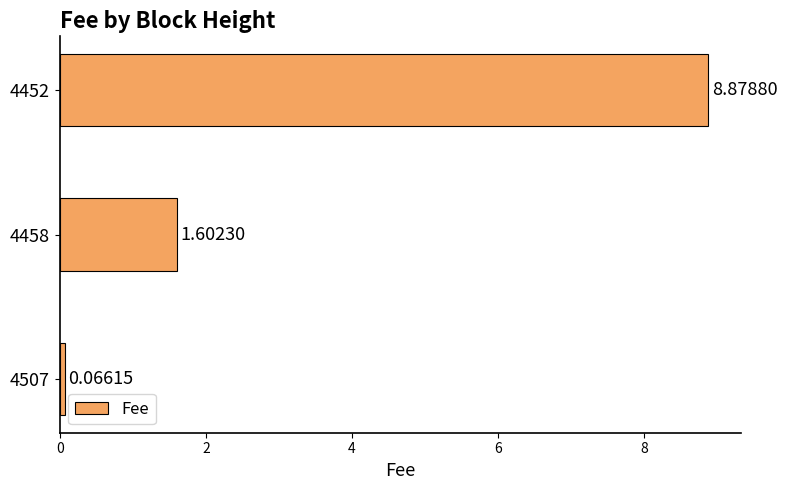

What is the average value?

3.5